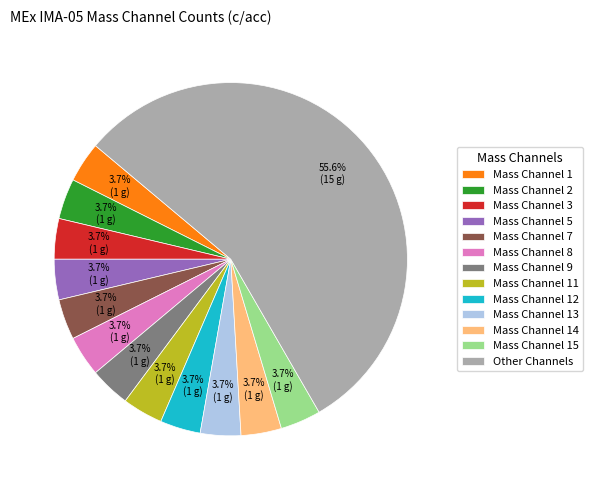

Approximately how many times larger is the value at Mass Channel 3 compared to Mass Channel 12?

1.0